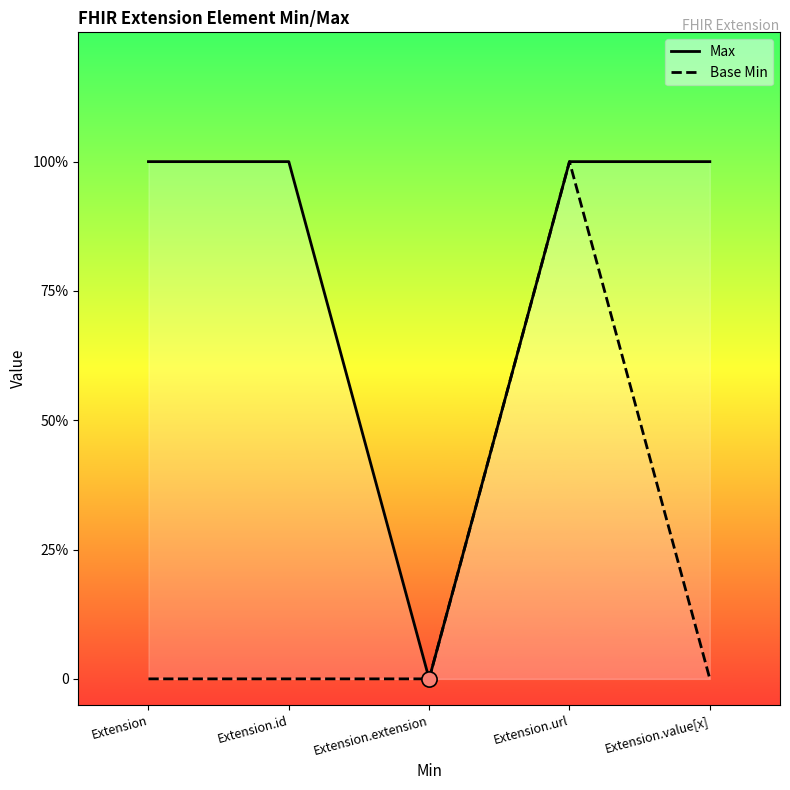

What is the total value across all series at Extension?

1